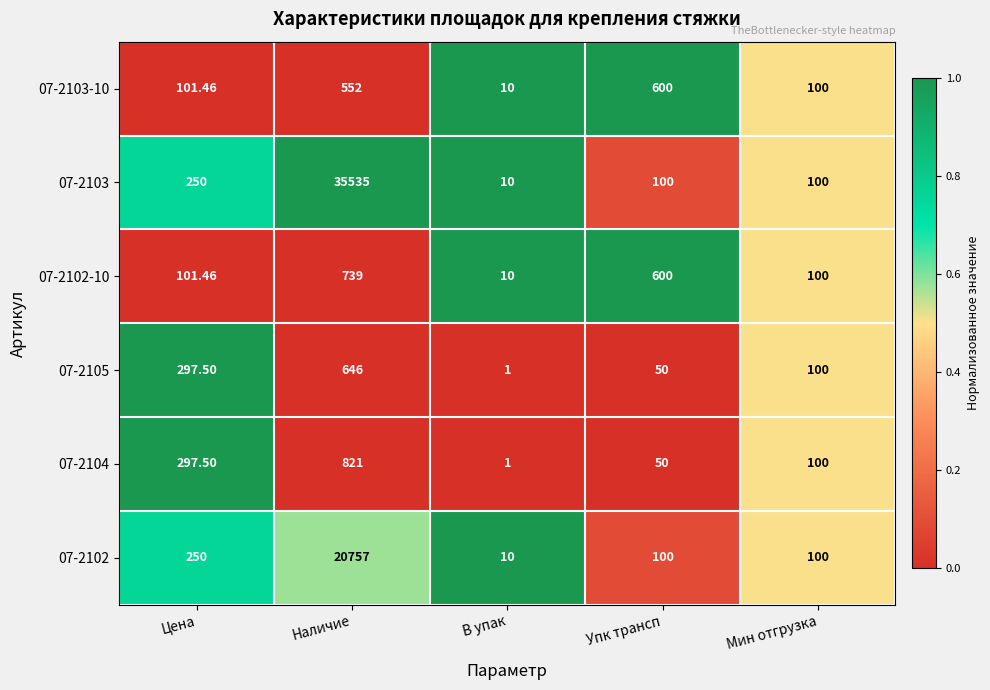

Rank the categories by 07-2104 value from highest to lowest.

Наличие, Цена, Мин отгрузка, Упк трансп, В упак